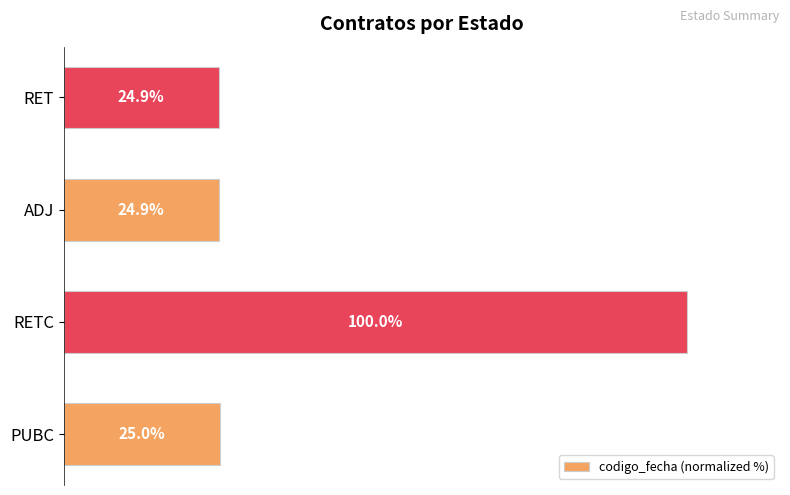

Between ADJ and PUBC, which is larger?

PUBC